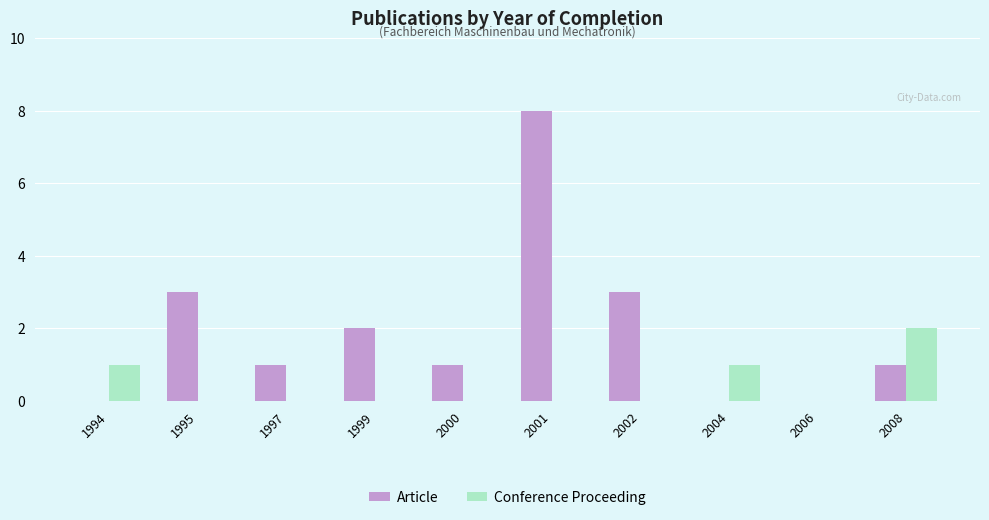

Which series has the widest spread of values?

Article